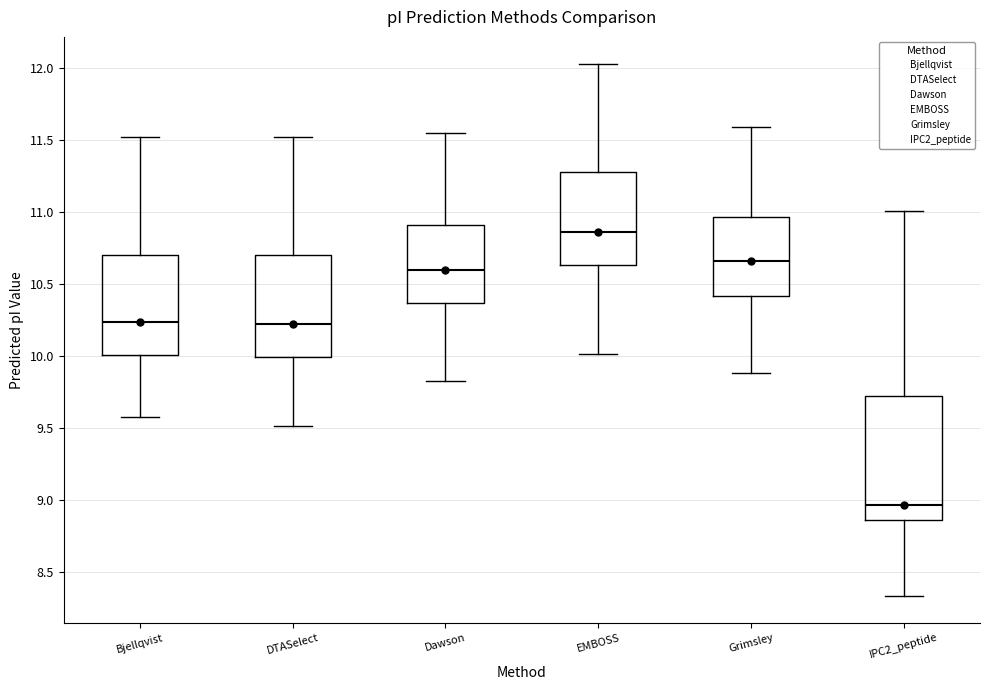

Which box has the lowest median line?

IPC2_peptide